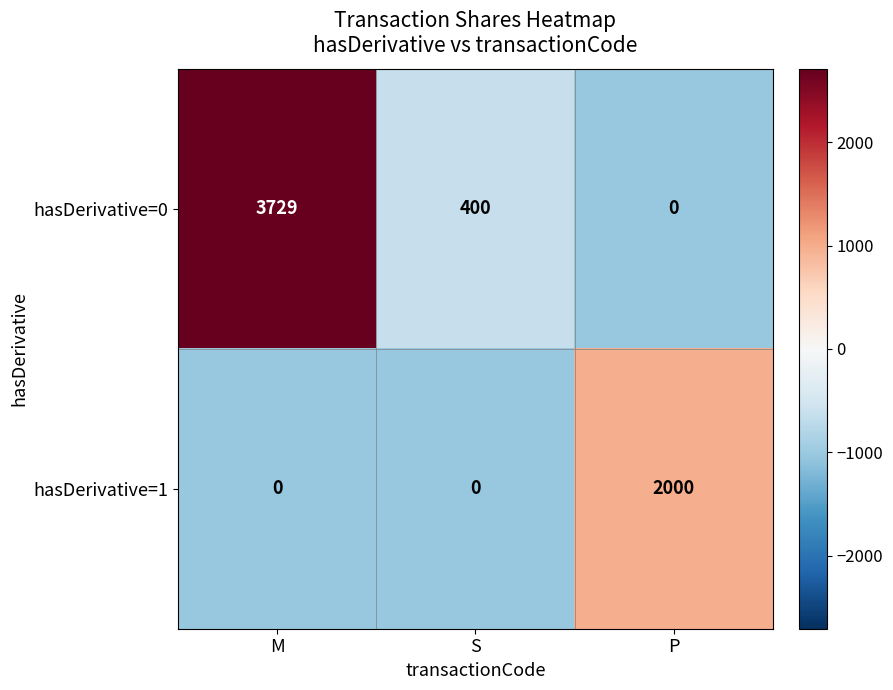

Reading left to right, transcribe all the data shown in this chart.

hasDerivative=0: M=3729	S=400	P=0
hasDerivative=1: M=0	S=0	P=2000